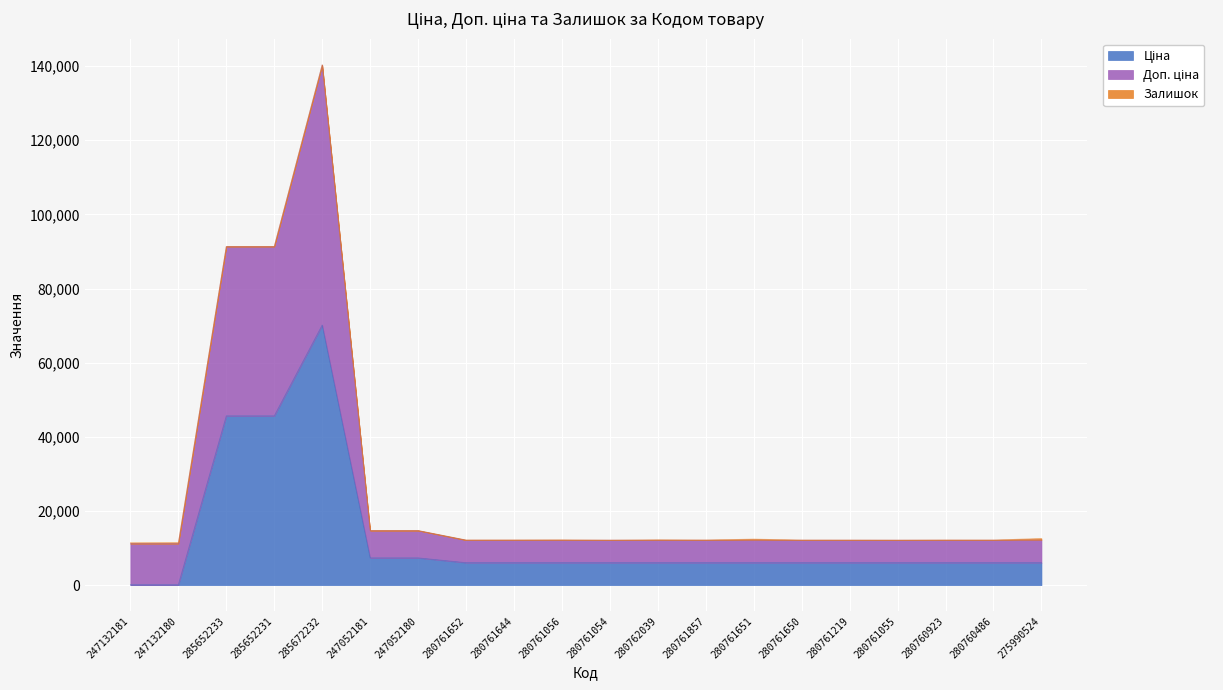

At which category is the sum across all series the highest?

285672232